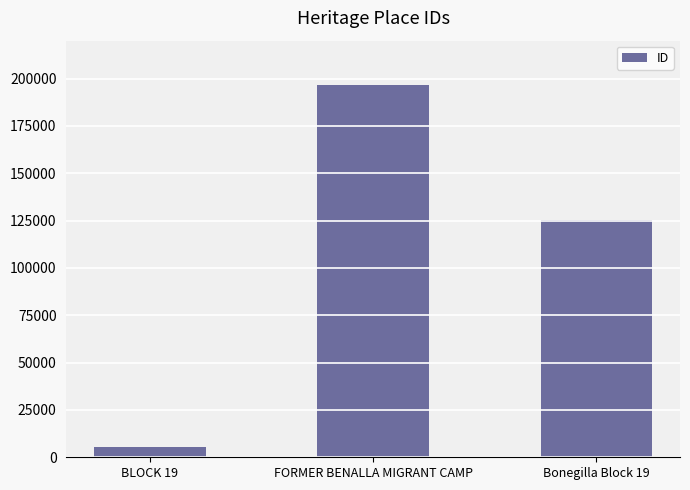

How many categories are shown in the chart?

3